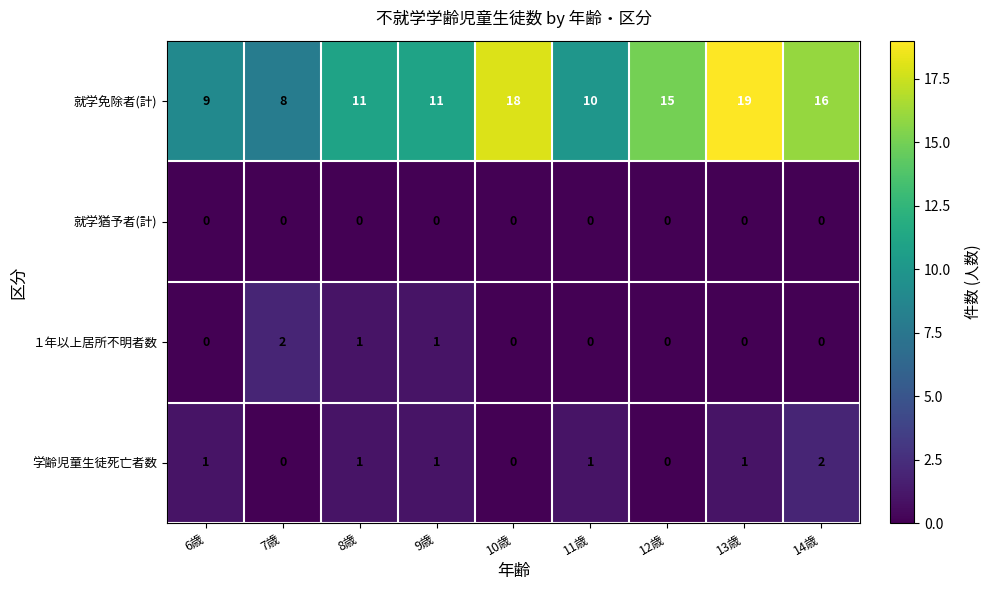

Which label corresponds to the largest value in the chart?

13歳